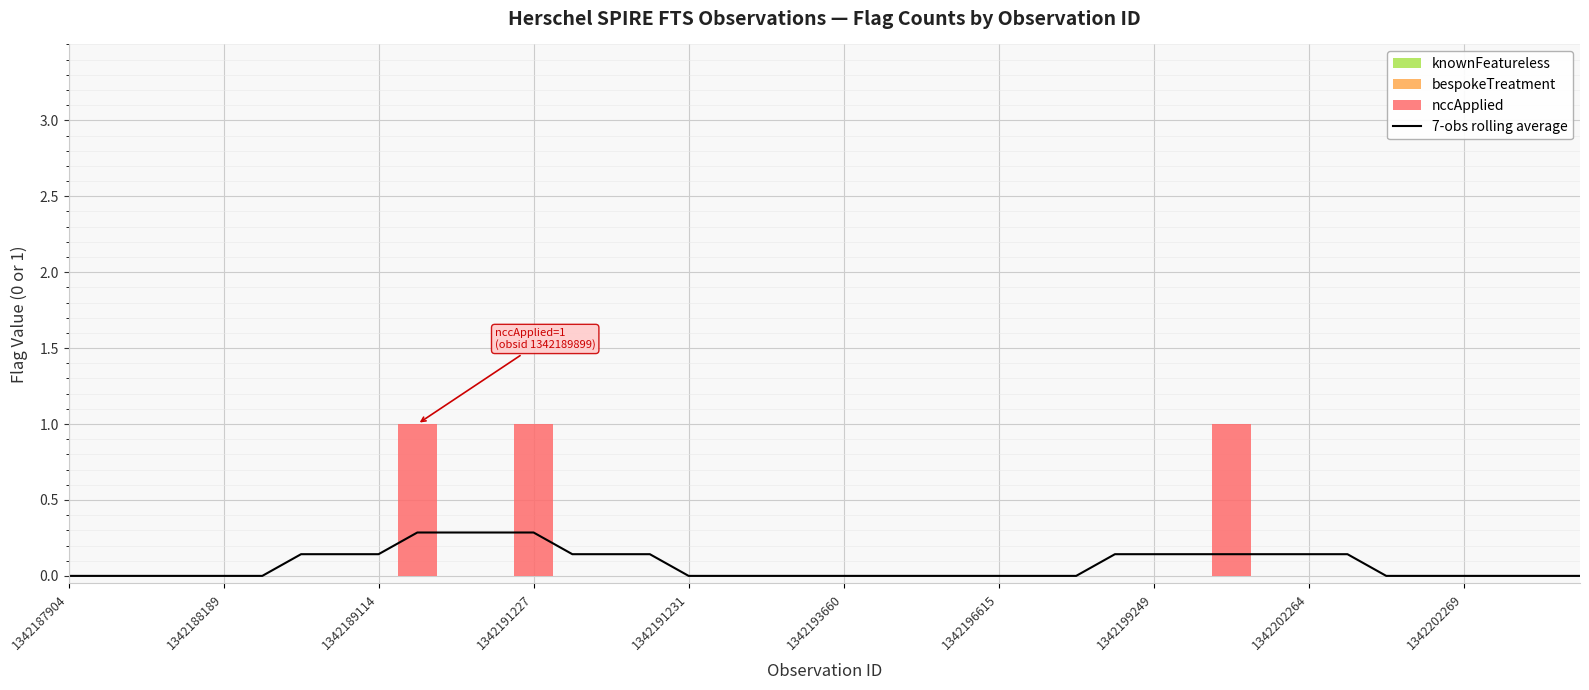

How many values are between 0 and 1?

40